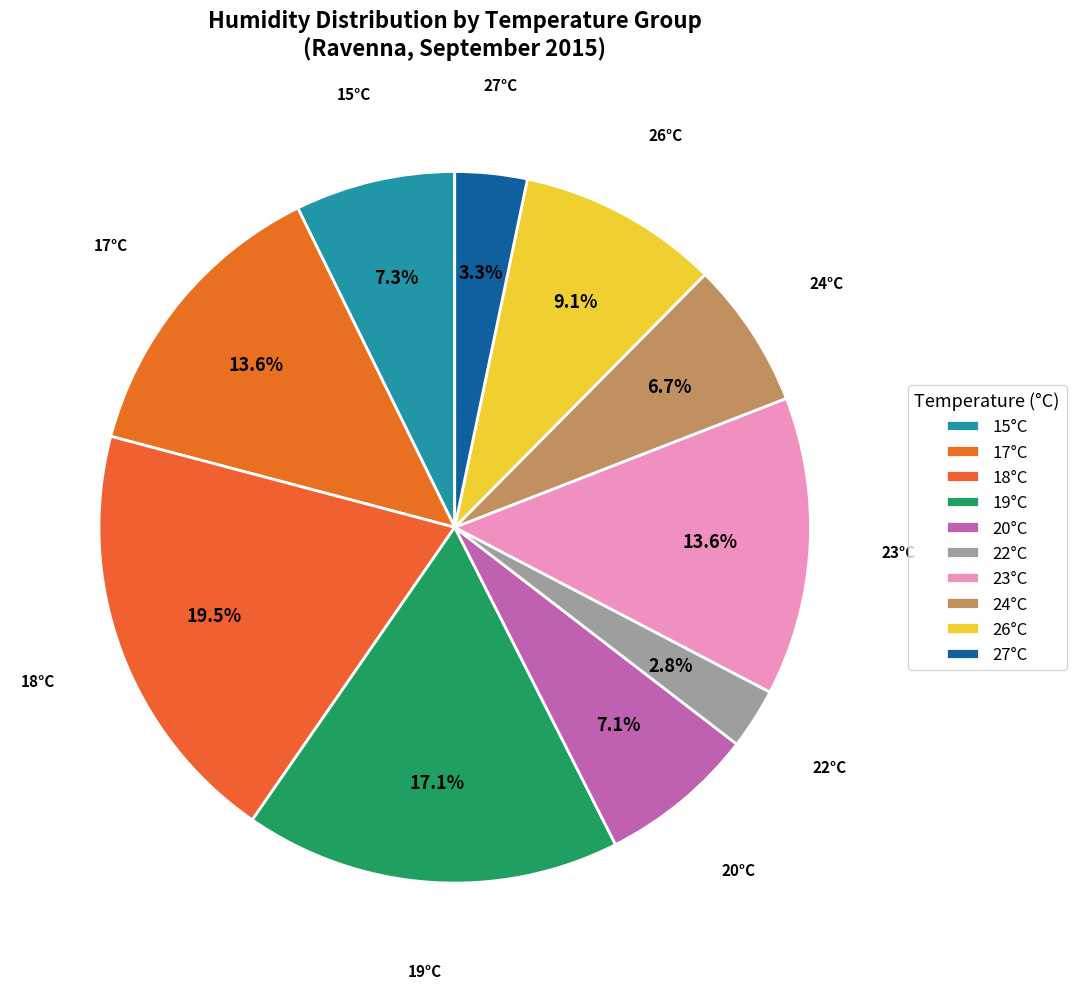

How many segments does this pie chart have?

10